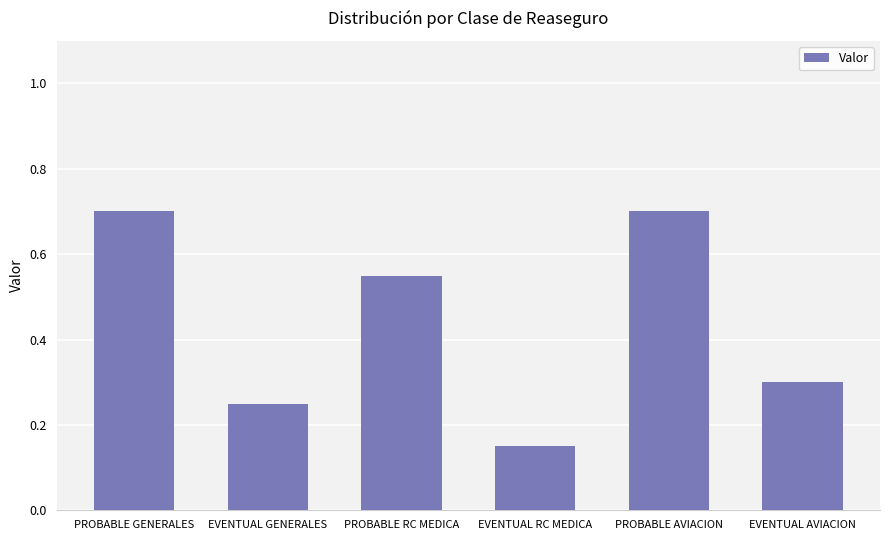

What is the difference between the second highest and minimum values?

0.5